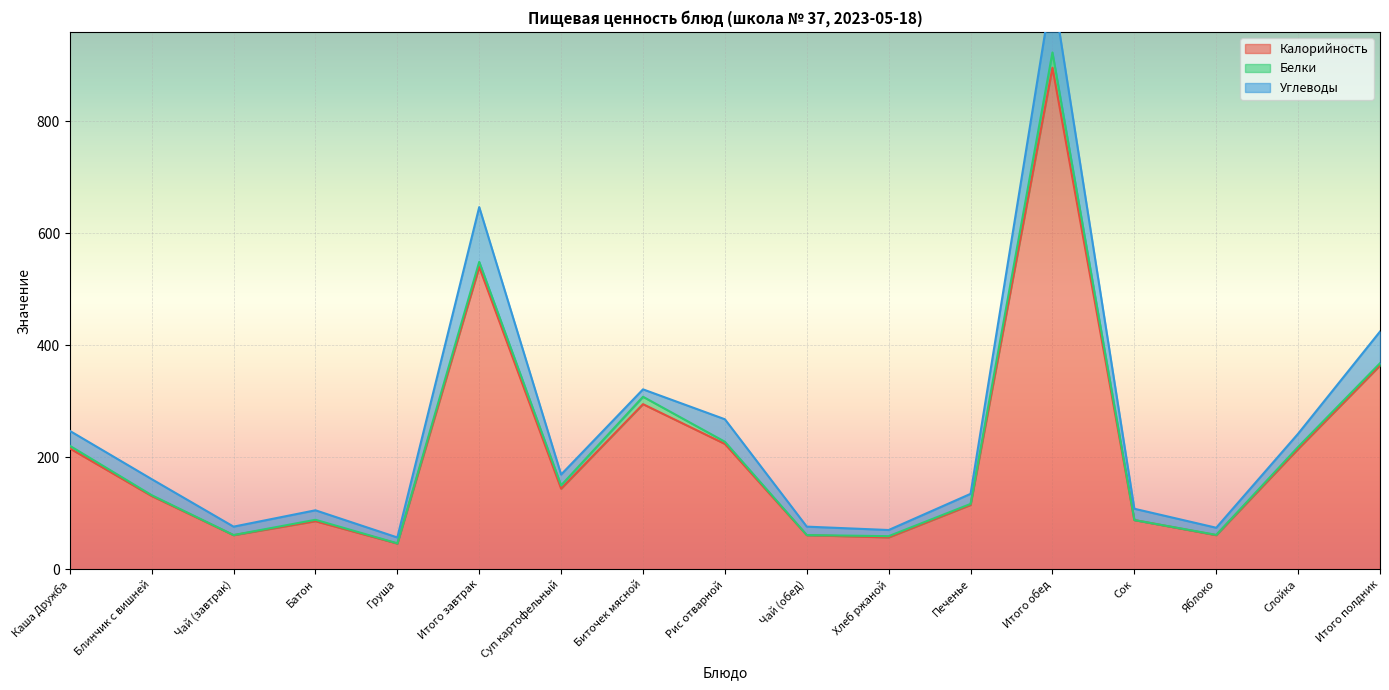

What is the total value across all series at Печенье?

134.8